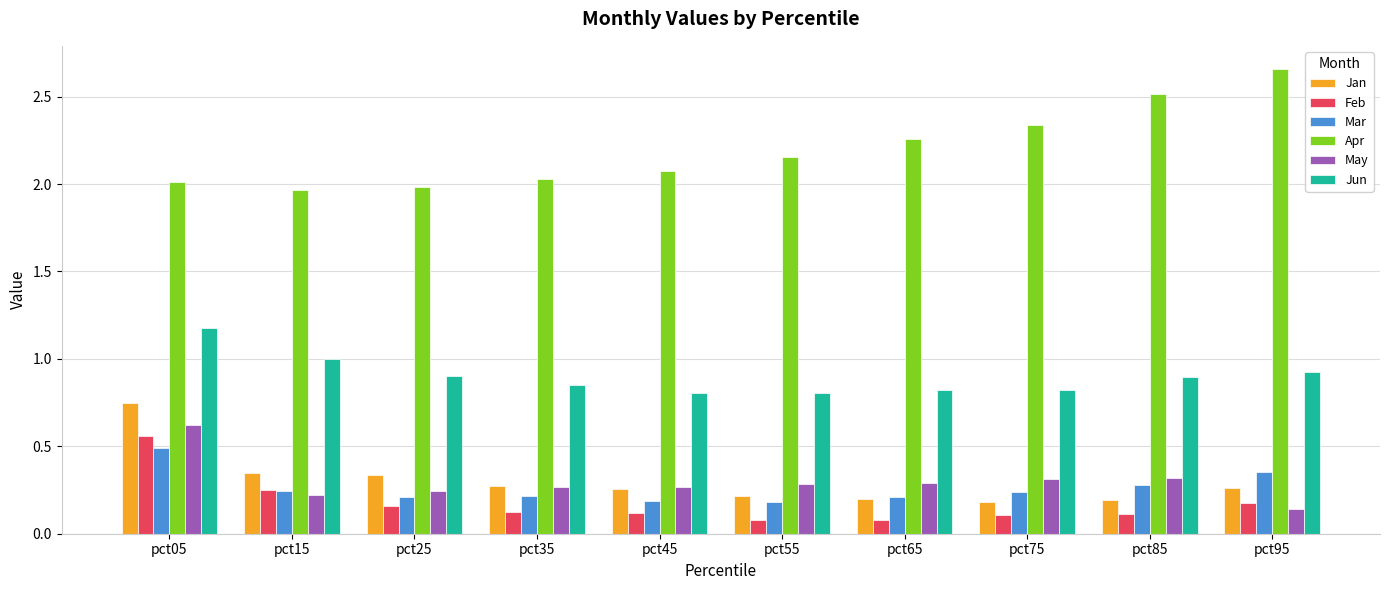

Rank the series by their maximum value, from highest to lowest.

Apr, Jun, Jan, May, Feb, Mar